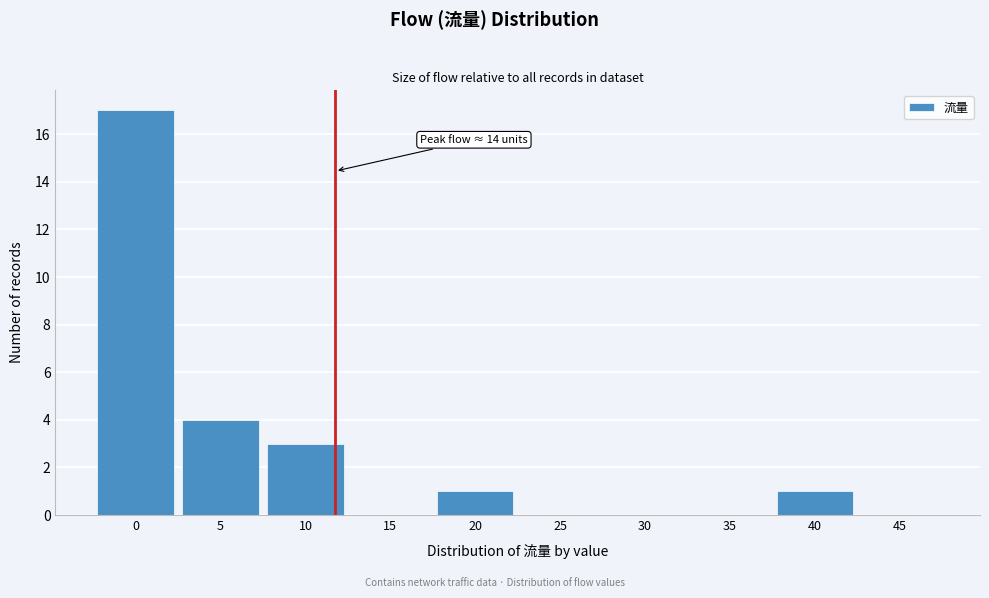

Reading right to left, extract all data points from this chart.

45=0	40=1	35=0	30=0	25=0	20=1	15=0	10=3	5=4	0=17